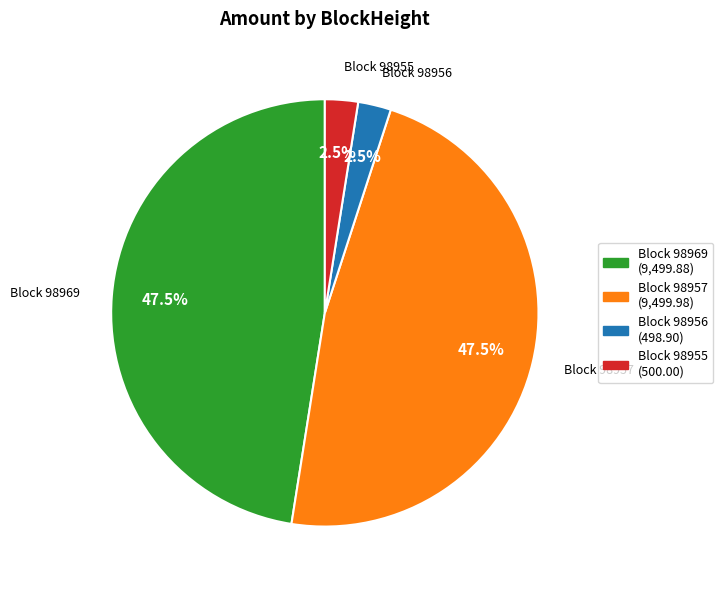

What percentage is NOT represented by Block 98957 (9,499.98)?

52.5%